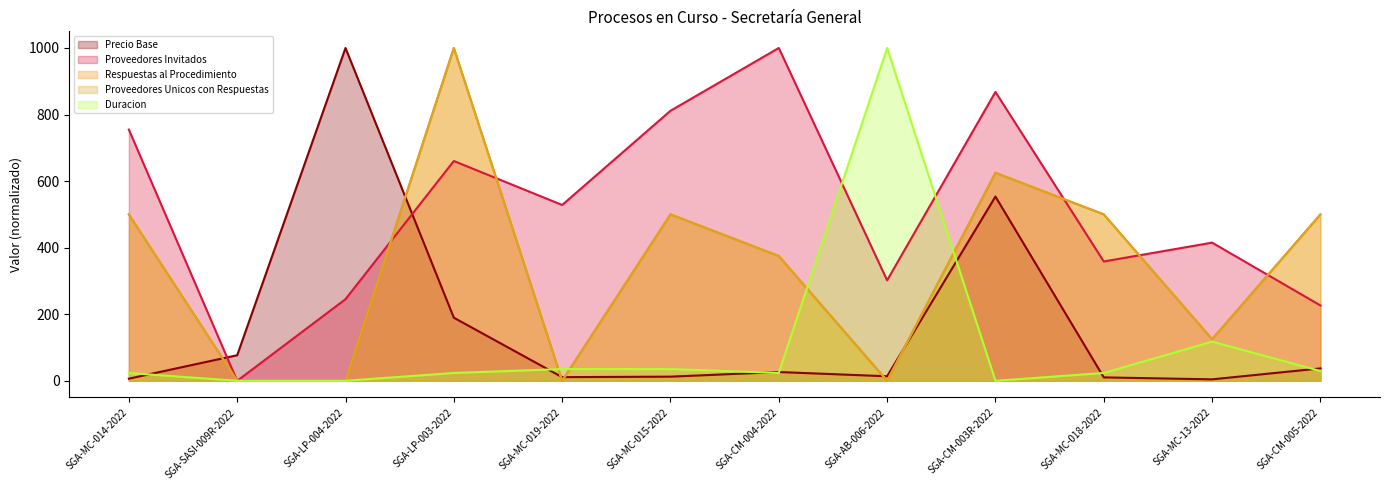

Which series has the widest spread of values?

Duracion